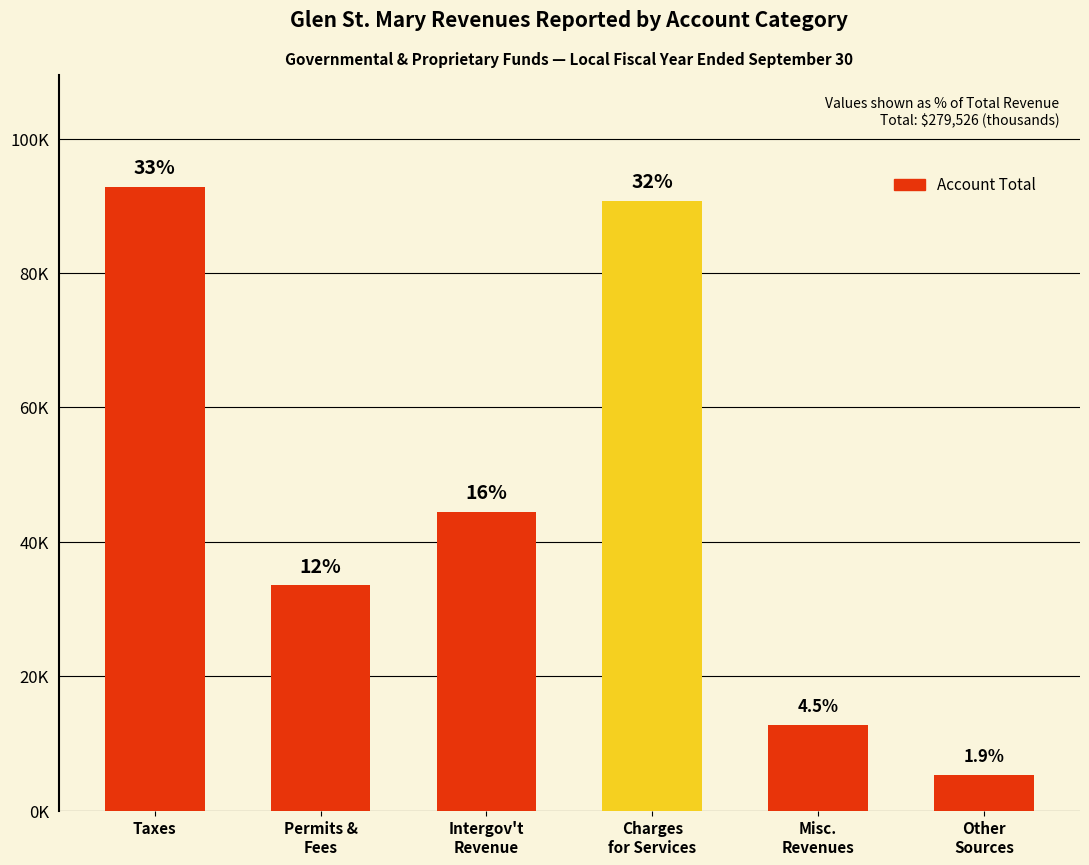

The value at Charges
for Services is 90670. True or false?

True